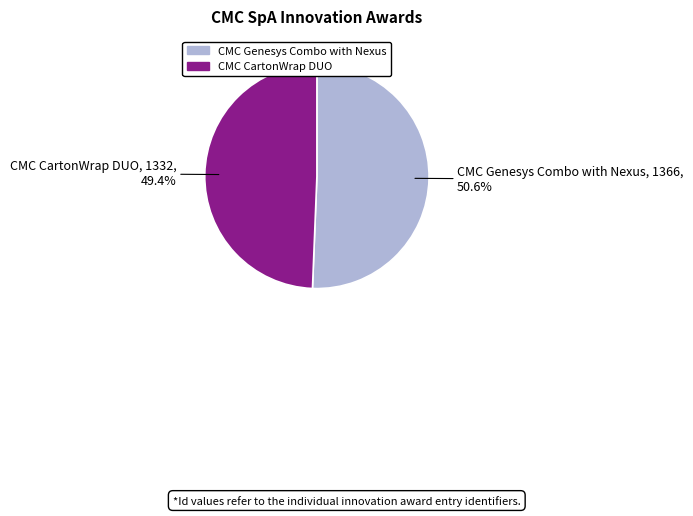

Approximately how many times larger is the value at CMC Genesys Combo with Nexus compared to CMC CartonWrap DUO?

1.0